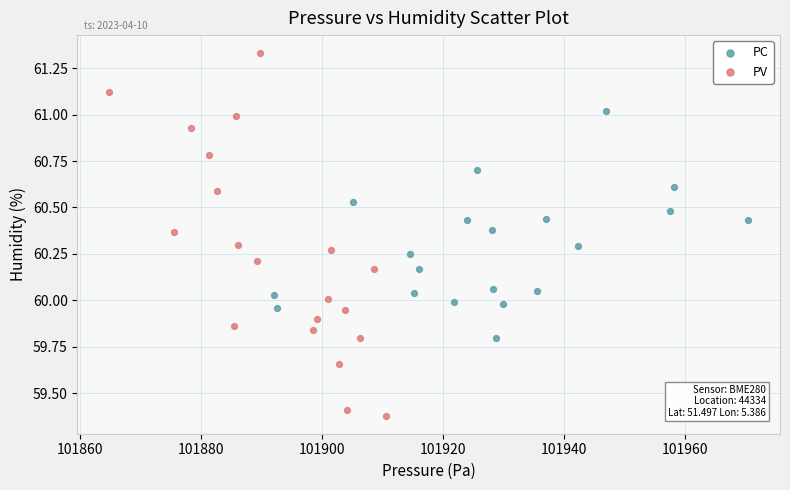

What are all the series names shown in the legend?

PC, PV